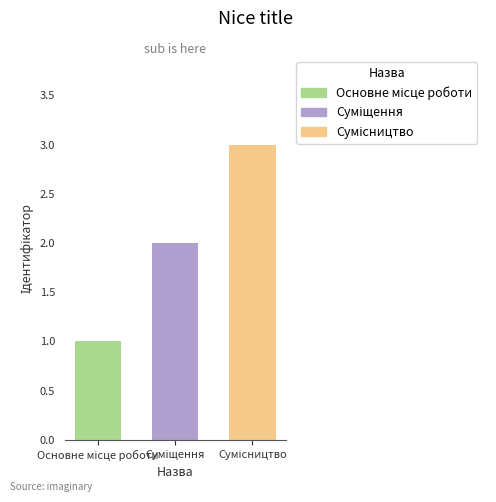

What is the average value?

2